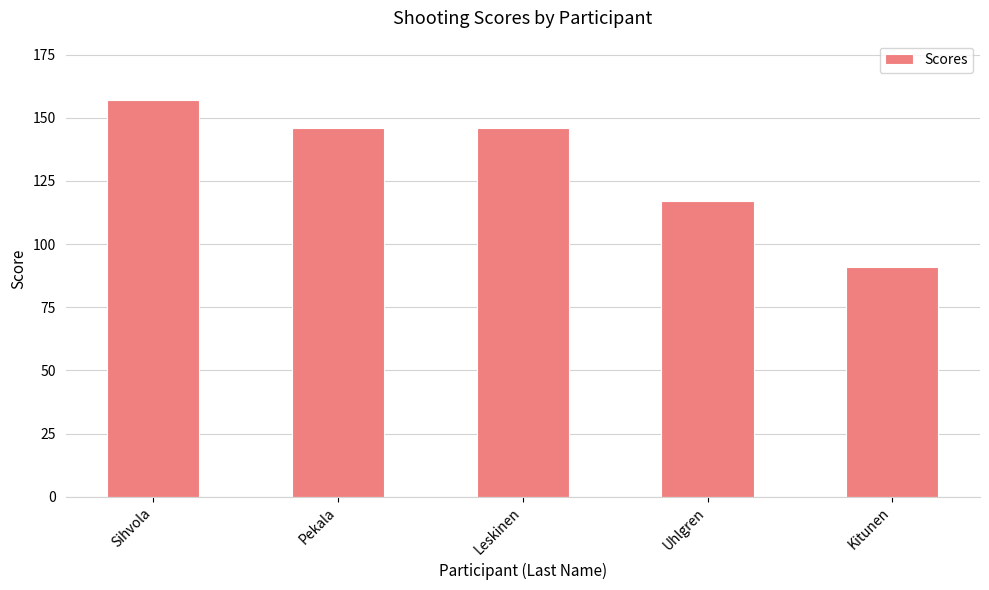

Which category has the highest value across all series?

Sihvola